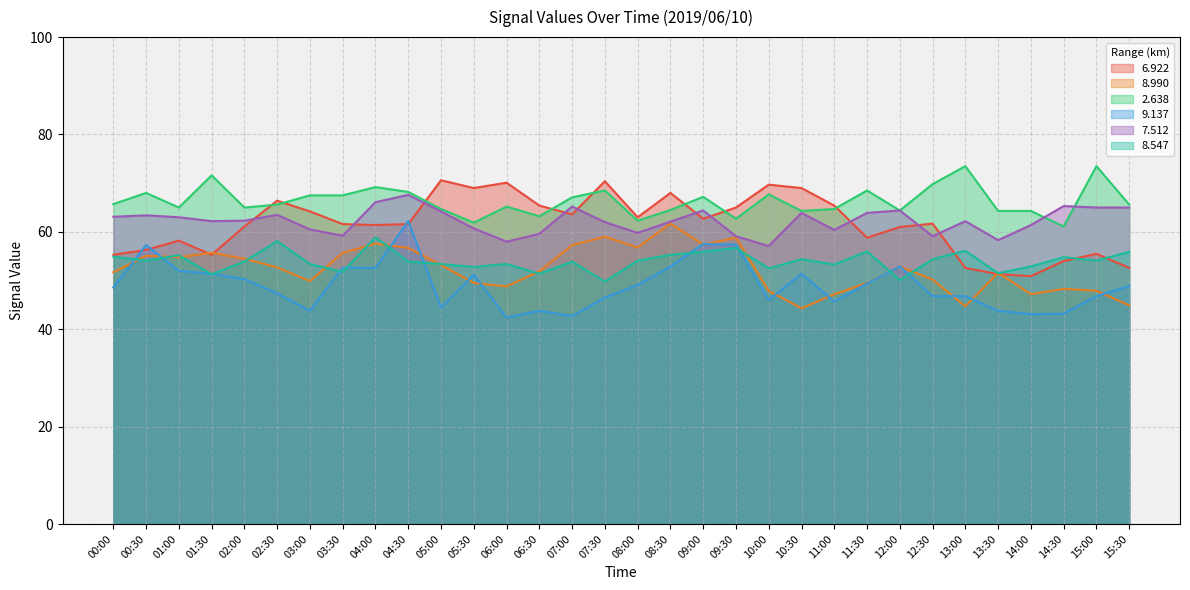

Reading left to right, transcribe all the data shown in this chart.

  6.922: 00:00=55.3	00:30=56.3	01:00=58.2	01:30=55.3	02:00=61.1	02:30=66.4	03:00=64.2	03:30=61.6	04:00=61.4	04:30=61.6	05:00=70.6	05:30=69.0	06:00=70.1	06:30=65.4	07:00=63.6	07:30=70.4	08:00=63.0	08:30=68.0	09:00=62.7	09:30=65.0	10:00=69.7	10:30=69.0	11:00=65.4	11:30=58.8	12:00=61.0	12:30=61.7	13:00=52.6	13:30=51.3	14:00=50.9	14:30=54.0	15:00=55.5	15:30=52.6
  8.990: 00:00=51.7	00:30=55.1	01:00=54.8	01:30=55.7	02:00=54.5	02:30=52.7	03:00=49.9	03:30=55.7	04:00=57.6	04:30=56.7	05:00=53.2	05:30=49.5	06:00=48.8	06:30=51.9	07:00=57.3	07:30=59.0	08:00=56.8	08:30=61.7	09:00=57.4	09:30=58.8	10:00=47.9	10:30=44.3	11:00=47.2	11:30=49.5	12:00=52.9	12:30=50.2	13:00=44.7	13:30=51.6	14:00=47.2	14:30=48.3	15:00=47.9	15:30=44.9
  2.638: 00:00=65.7	00:30=68.0	01:00=65.0	01:30=71.6	02:00=65.0	02:30=65.6	03:00=67.5	03:30=67.5	04:00=69.2	04:30=68.2	05:00=64.7	05:30=61.9	06:00=65.2	06:30=63.2	07:00=67.1	07:30=68.5	08:00=62.3	08:30=64.5	09:00=67.2	09:30=62.7	10:00=67.7	10:30=64.3	11:00=64.7	11:30=68.5	12:00=64.4	12:30=69.8	13:00=73.5	13:30=64.3	14:00=64.3	14:30=61.1	15:00=73.5	15:30=65.6
  9.137: 00:00=48.6	00:30=57.3	01:00=52.0	01:30=51.4	02:00=50.3	02:30=47.4	03:00=43.8	03:30=52.7	04:00=52.6	04:30=62.2	05:00=44.5	05:30=51.2	06:00=42.4	06:30=43.8	07:00=42.7	07:30=46.5	08:00=49.1	08:30=52.9	09:00=57.5	09:30=57.4	10:00=46.0	10:30=51.4	11:00=45.7	11:30=49.4	12:00=52.9	12:30=46.8	13:00=46.8	13:30=43.8	14:00=43.1	14:30=43.2	15:00=46.8	15:30=48.9
  7.512: 00:00=63.1	00:30=63.4	01:00=63.0	01:30=62.2	02:00=62.3	02:30=63.5	03:00=60.5	03:30=59.2	04:00=66.1	04:30=67.6	05:00=64.2	05:30=60.7	06:00=58.0	06:30=59.6	07:00=65.2	07:30=62.0	08:00=59.8	08:30=62.1	09:00=64.4	09:30=59.1	10:00=57.1	10:30=63.9	11:00=60.4	11:30=63.9	12:00=64.4	12:30=59.1	13:00=62.2	13:30=58.3	14:00=61.4	14:30=65.3	15:00=65.0	15:30=65.0
  8.547: 00:00=54.9	00:30=54.1	01:00=55.2	01:30=51.3	02:00=53.9	02:30=58.1	03:00=53.4	03:30=51.8	04:00=58.9	04:30=53.9	05:00=53.4	05:30=52.8	06:00=53.4	06:30=51.4	07:00=53.9	07:30=49.8	08:00=54.1	08:30=55.3	09:00=55.9	09:30=56.7	10:00=52.5	10:30=54.4	11:00=53.3	11:30=56.0	12:00=50.1	12:30=54.4	13:00=56.1	13:30=51.5	14:00=52.9	14:30=54.8	15:00=54.1	15:30=55.9